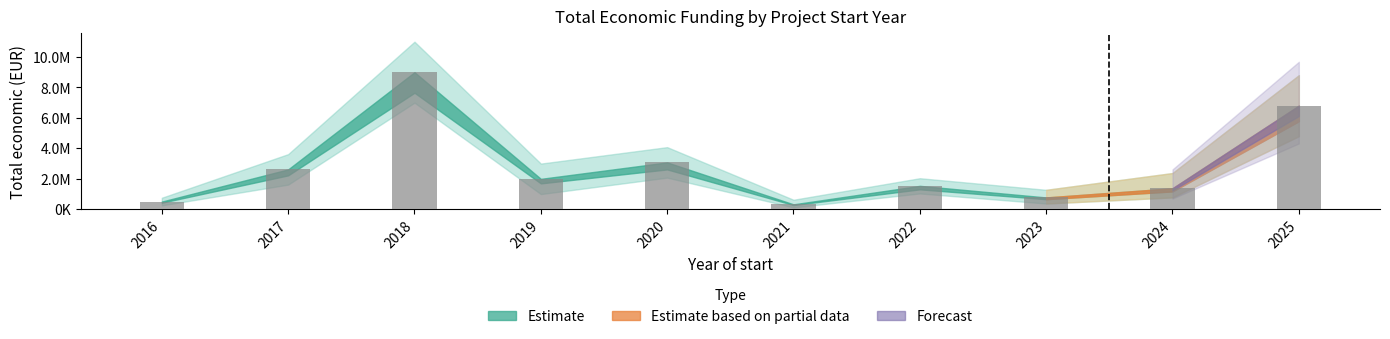

Does the chart contain any negative values?

No